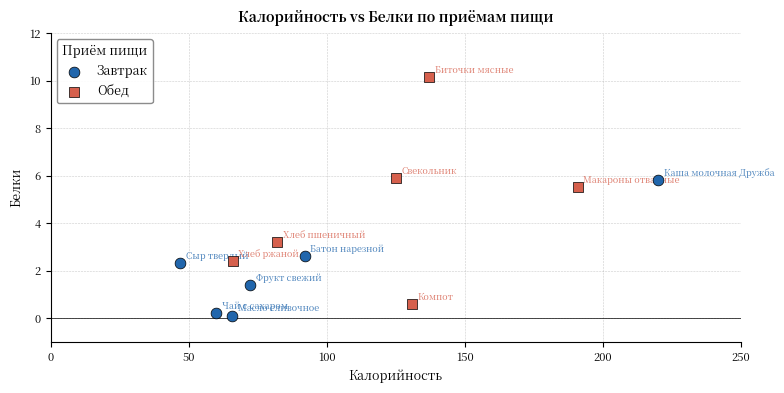

Which series has the widest spread of Y values?

Обед